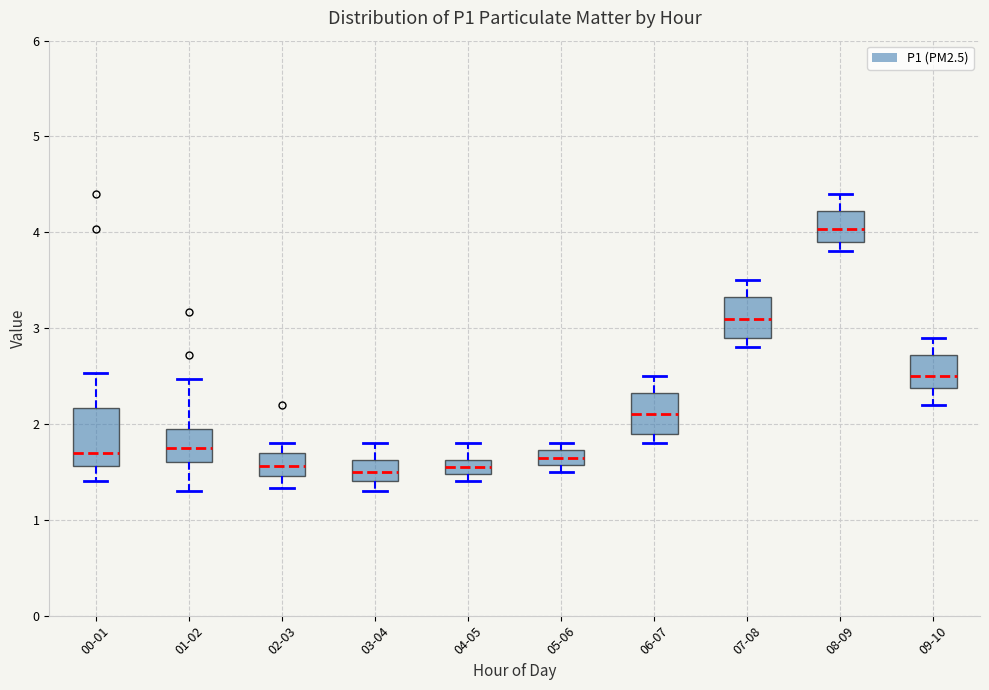

Which box is the tallest, from its lower edge to its upper edge?

00-01